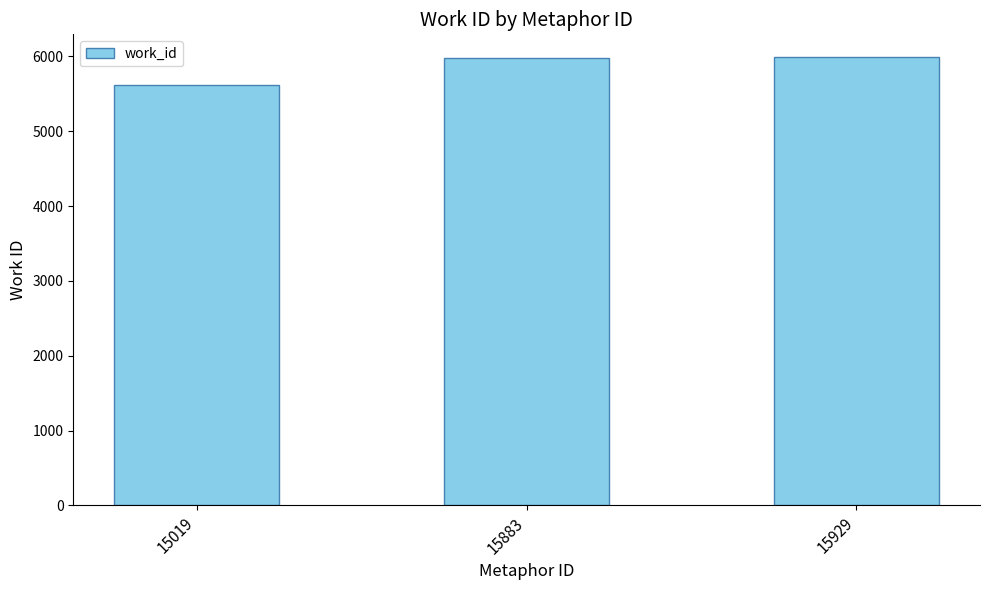

What value does the data have at 15929, to the nearest 50?

6000